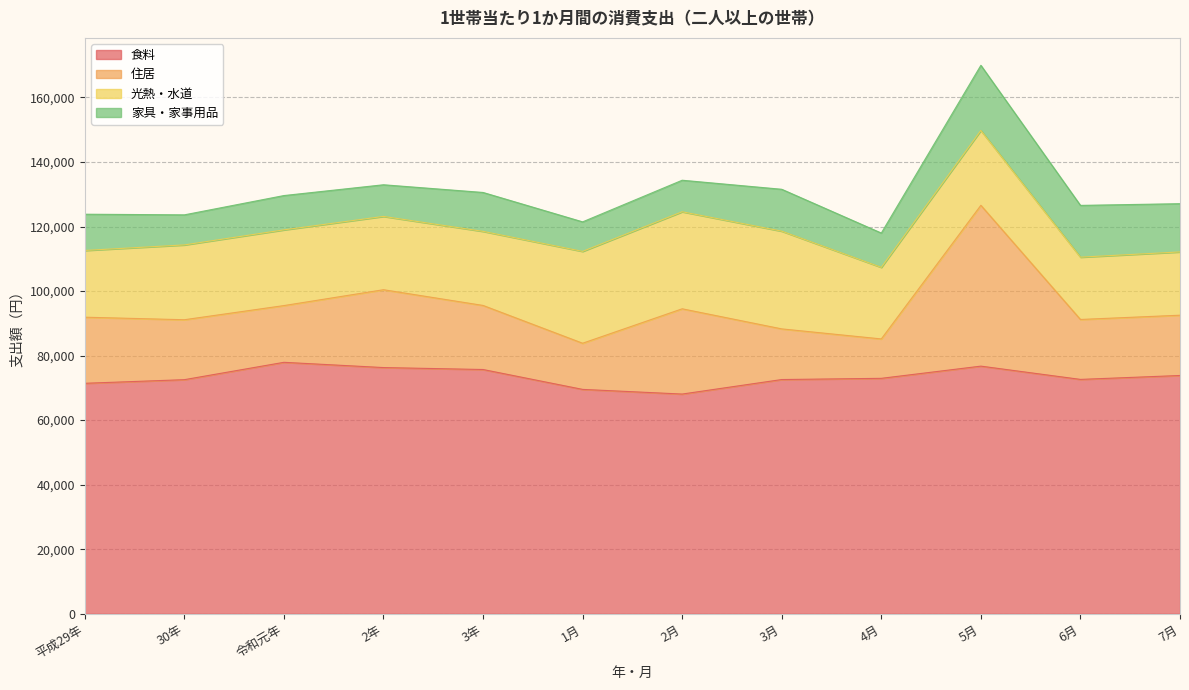

True or false: 光熱・水道 and 食料 intersect in this chart.

False